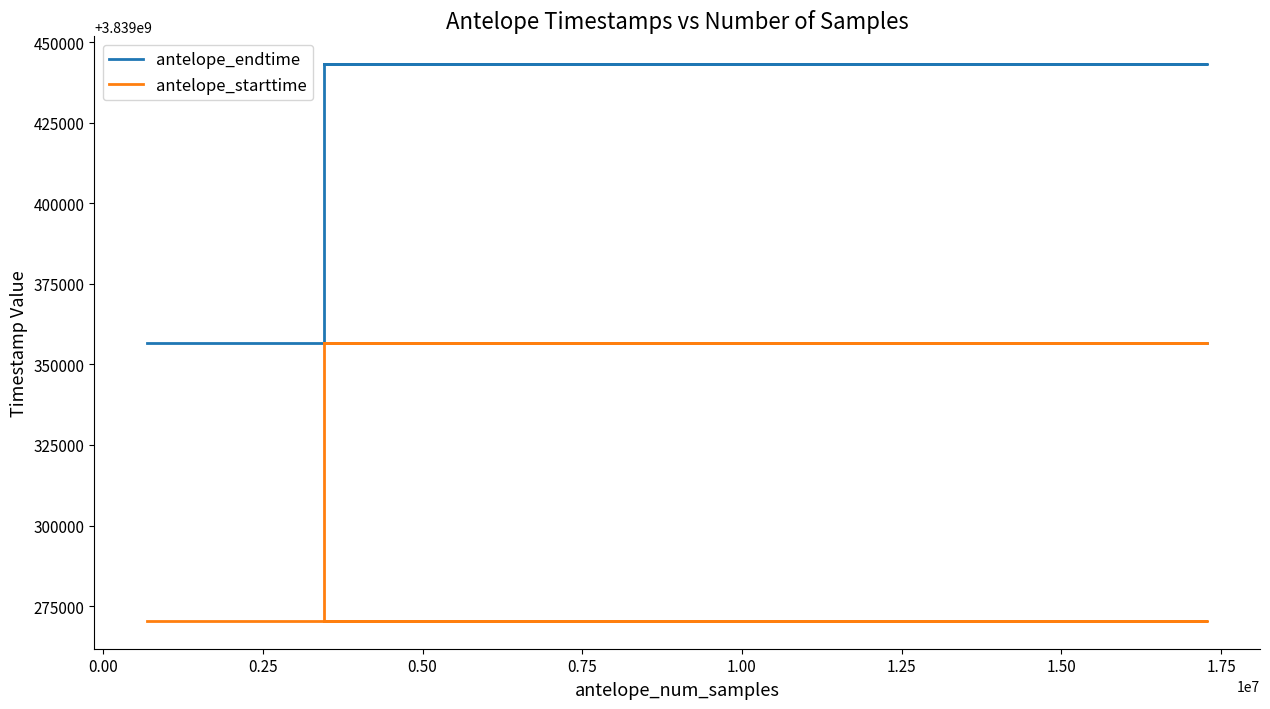

True or false: antelope_starttime and antelope_endtime intersect in this chart.

False